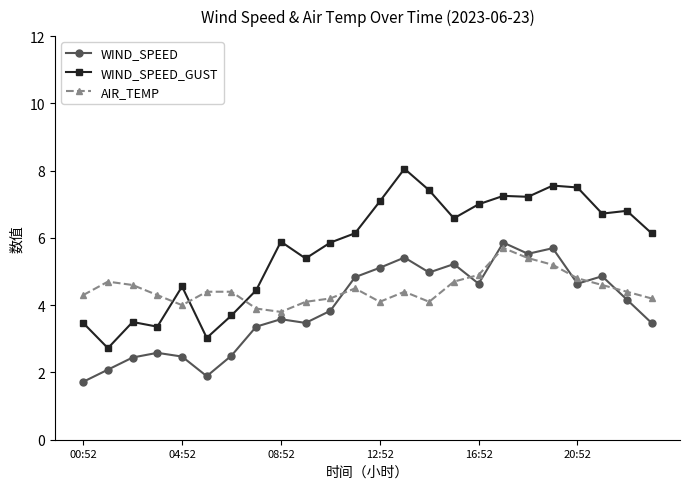

What is the difference between the second highest and second lowest values in the WIND_SPEED_GUST series?

4.5